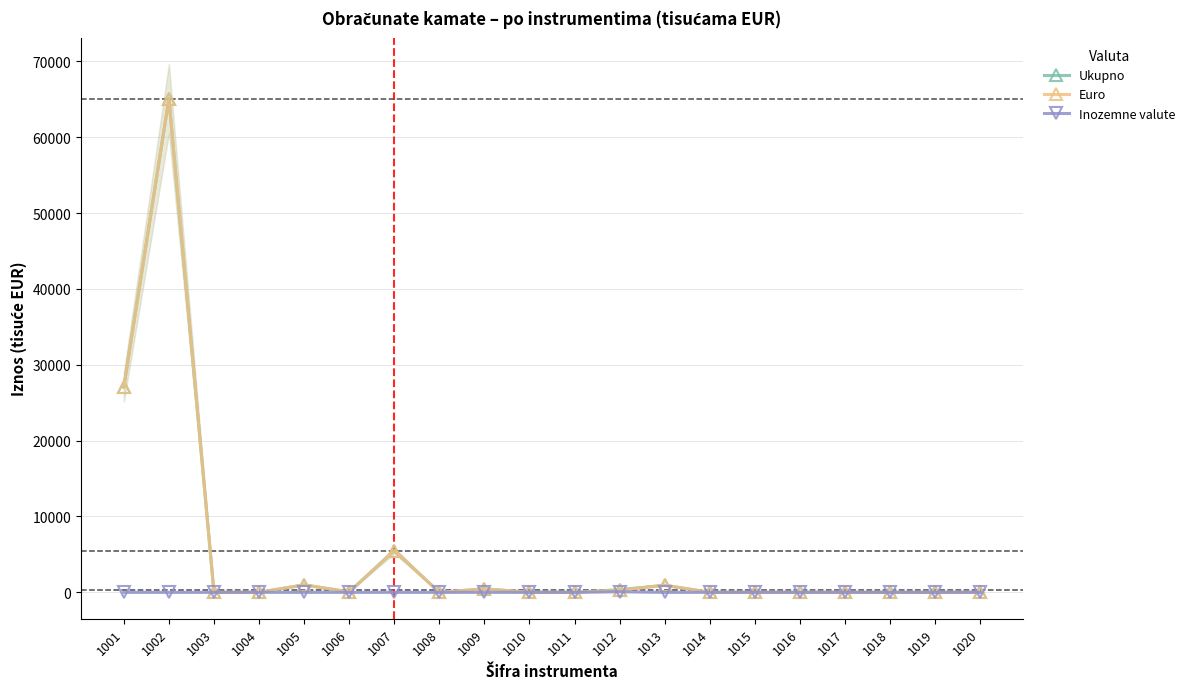

Which series has the widest spread of values?

Ukupno